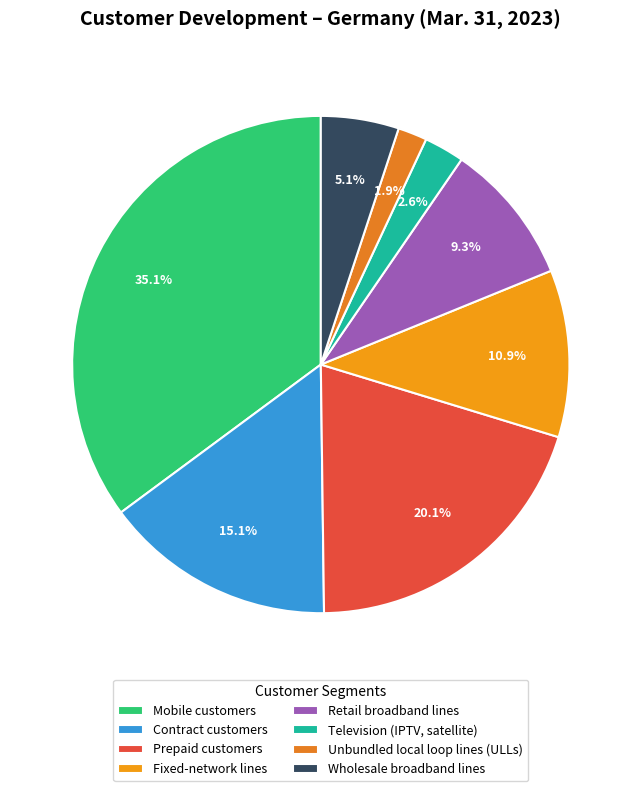

True or false: Contract customers accounts for 15% of the total.

True